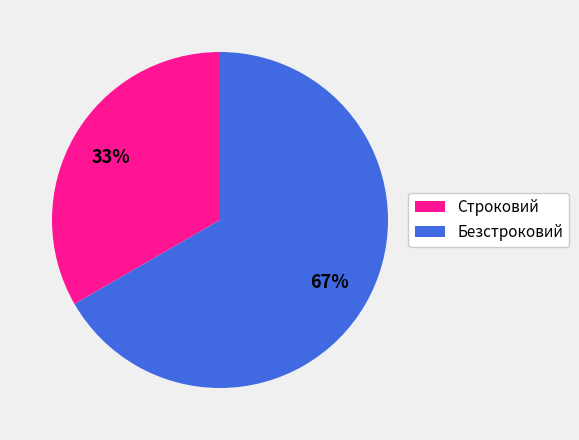

Which slice is the largest?

Безстроковий